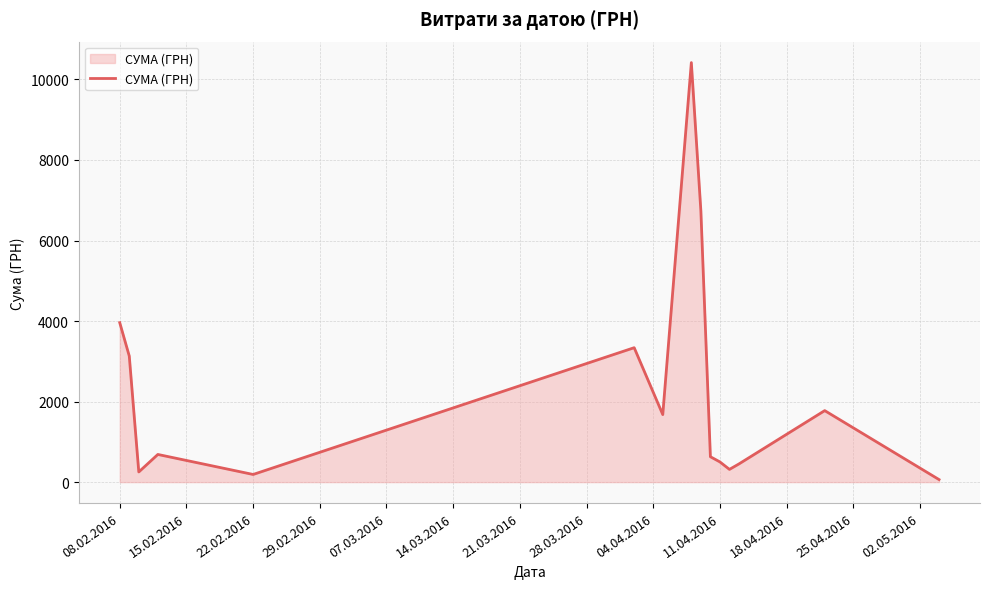

How many values are below 686?

7